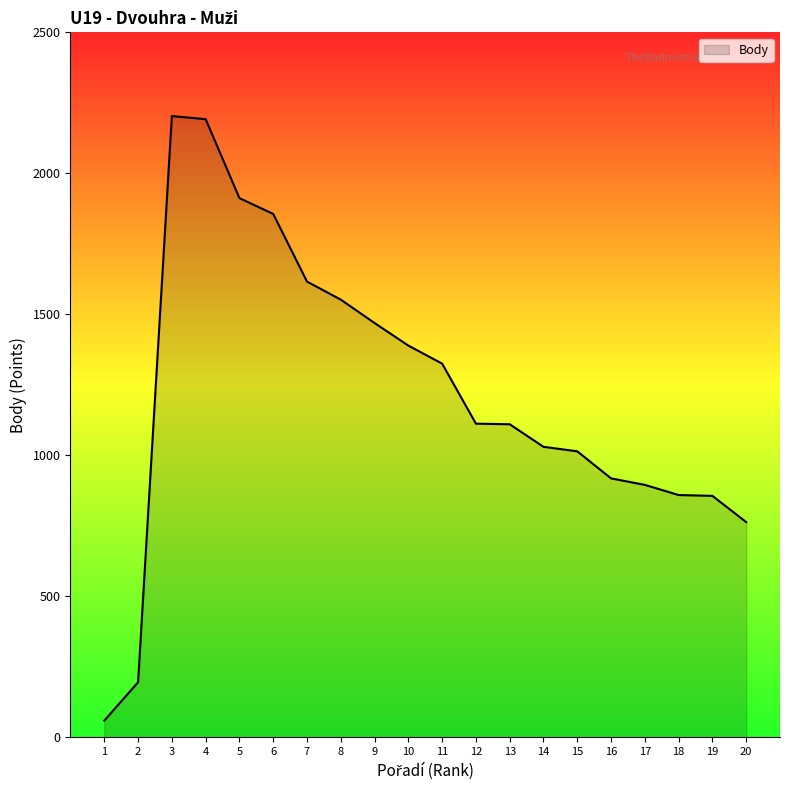

What is the approximate value at 8, to the nearest 10?

1550